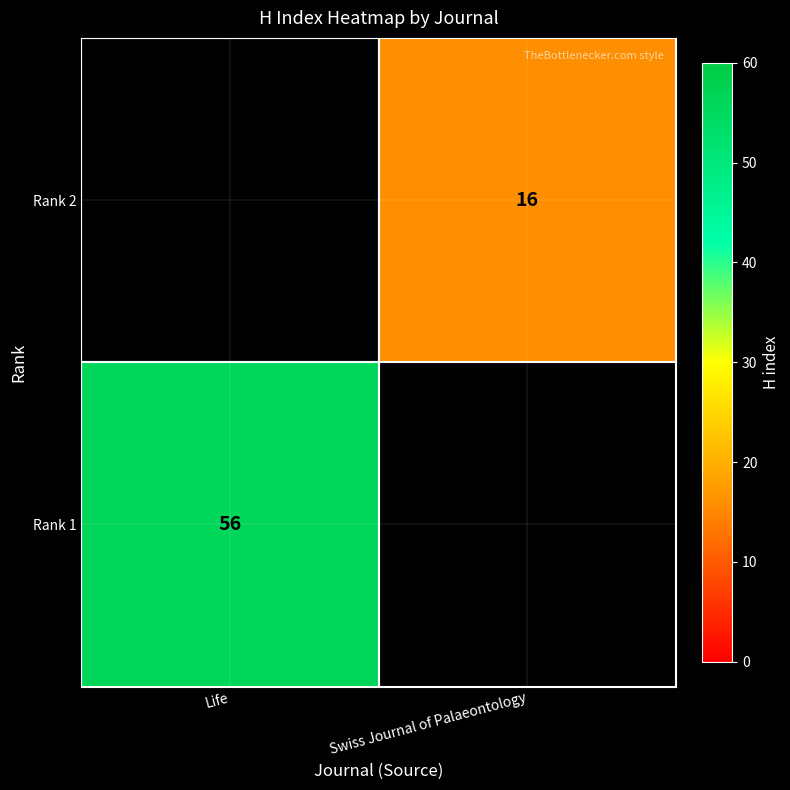

The Rank 2 series shows 16 at Swiss Journal of Palaeontology. True or false?

True